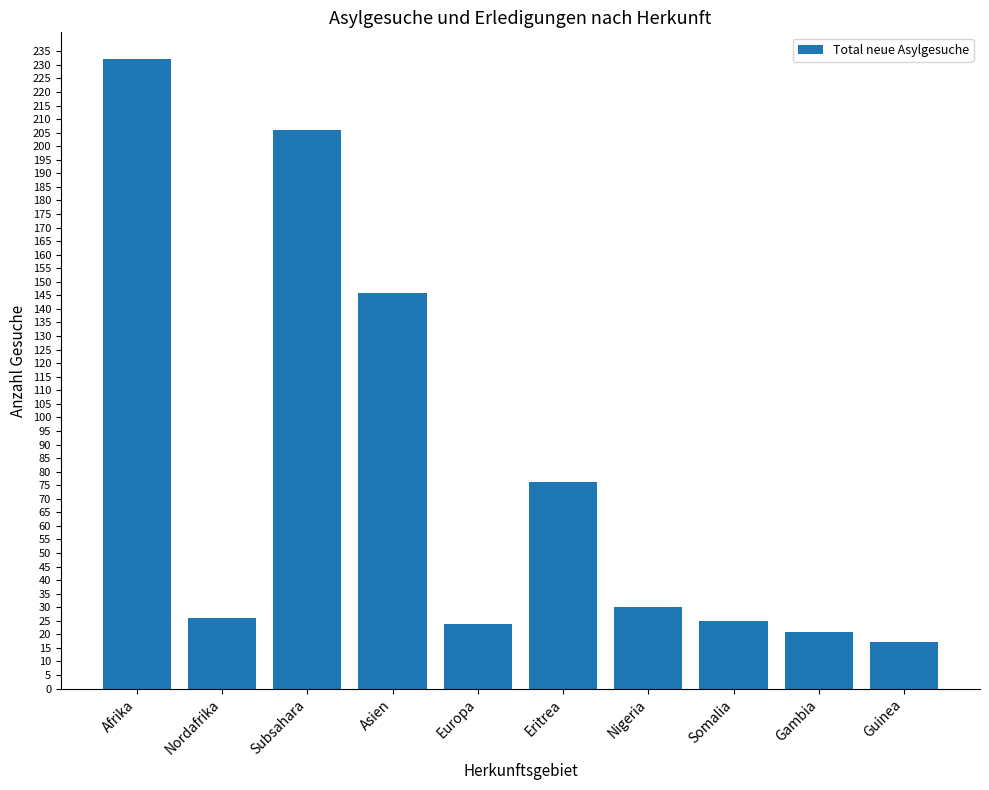

Reading left to right, list all the values displayed in this chart.

Afrika=232	Nordafrika=26	Subsahara=206	Asien=146	Europa=24	Eritrea=76	Nigeria=30	Somalia=25	Gambia=21	Guinea=17